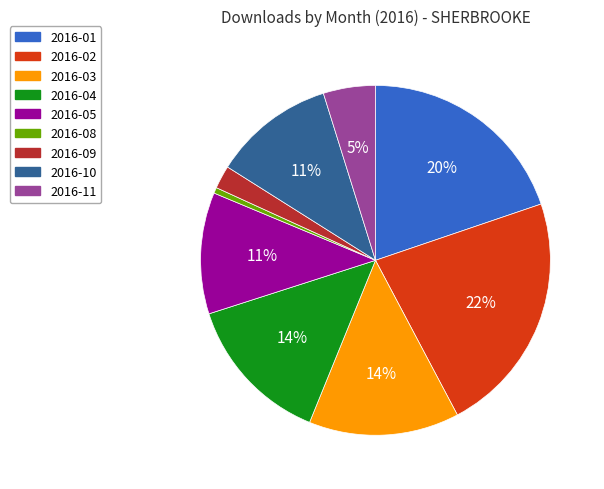

To the nearest percent, what is the average slice percentage?

11%